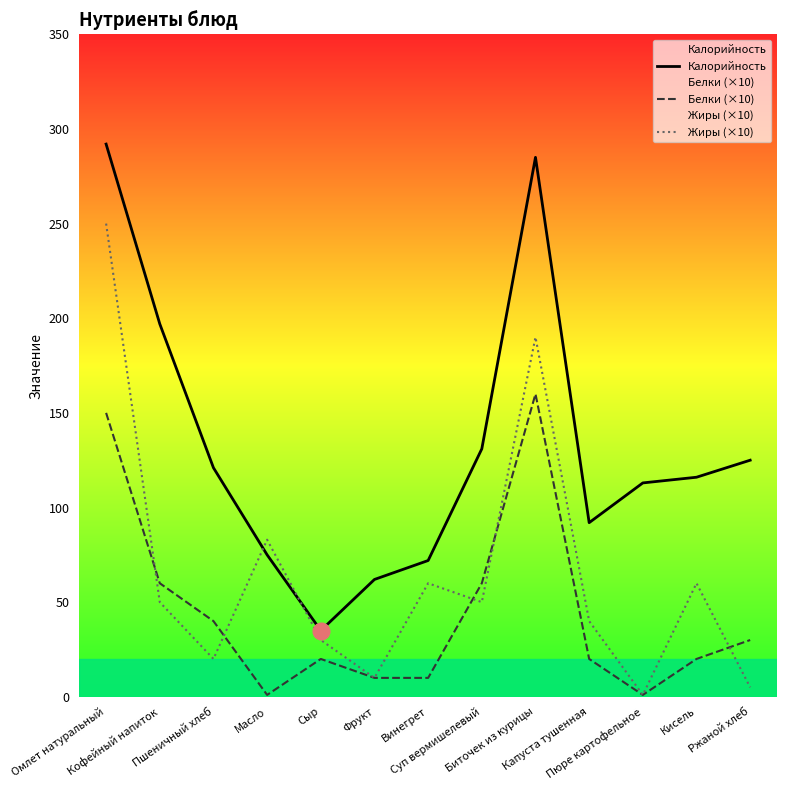

What is the smallest value displayed?

1